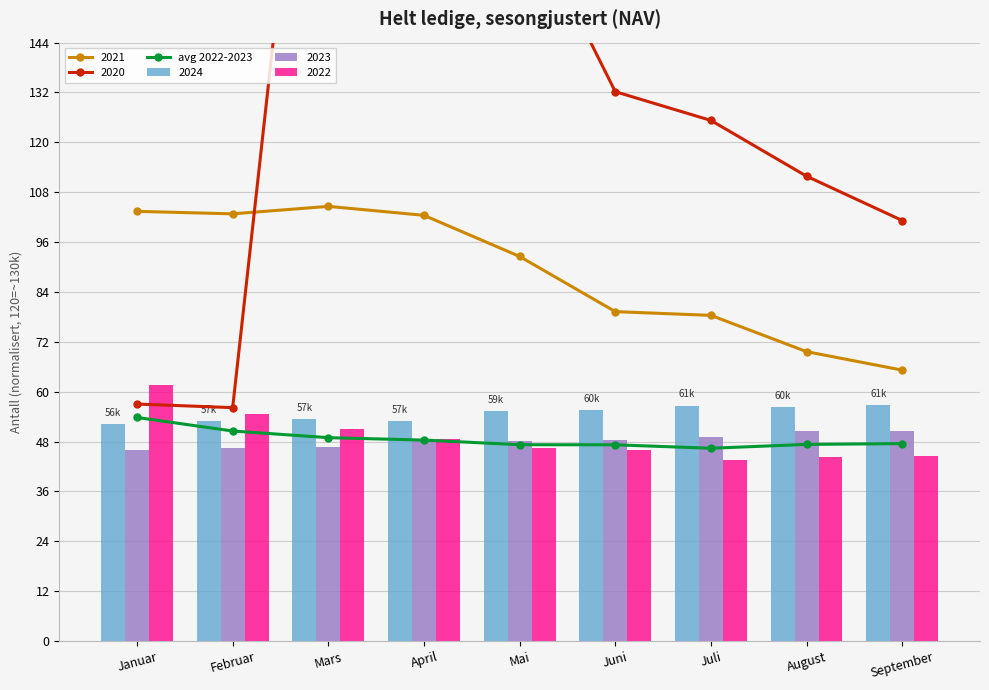

Rank the categories by value from lowest to highest.

Juli, Juni, Mai, August, September, April, Mars, Februar, Januar